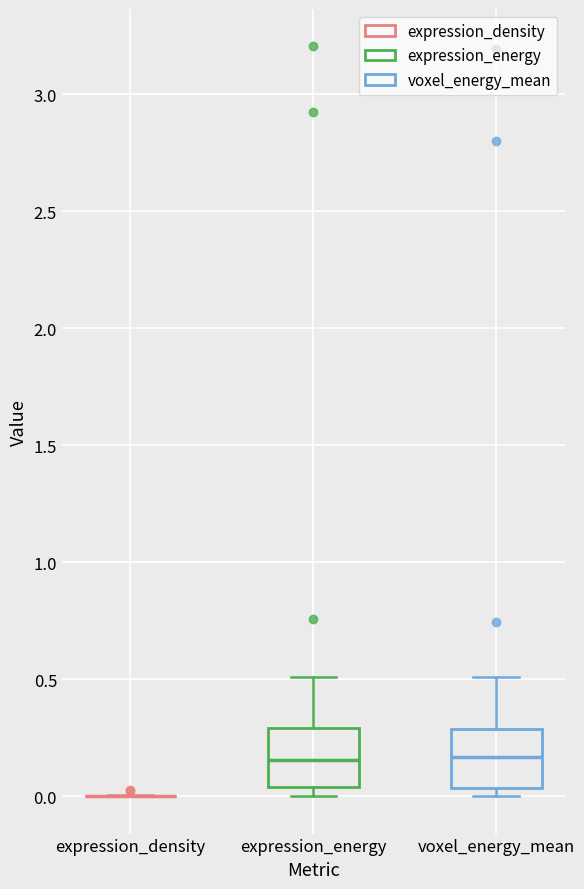

Reading left to right, transcribe this box plot: for each box, give where its median line is, the range the box spans, and where its two whiskers end, as read against the y-axis. The values are not printed on the chart, so give them approximately, as read against the axis.

expression_density: box collapsed to a line at 0.00, whiskers 0.00 to 0.00
expression_energy: median 0.15, box 0.05 to 0.30, whiskers 0.00 to 0.50
voxel_energy_mean: median 0.15, box 0.05 to 0.30, whiskers 0.00 to 0.50